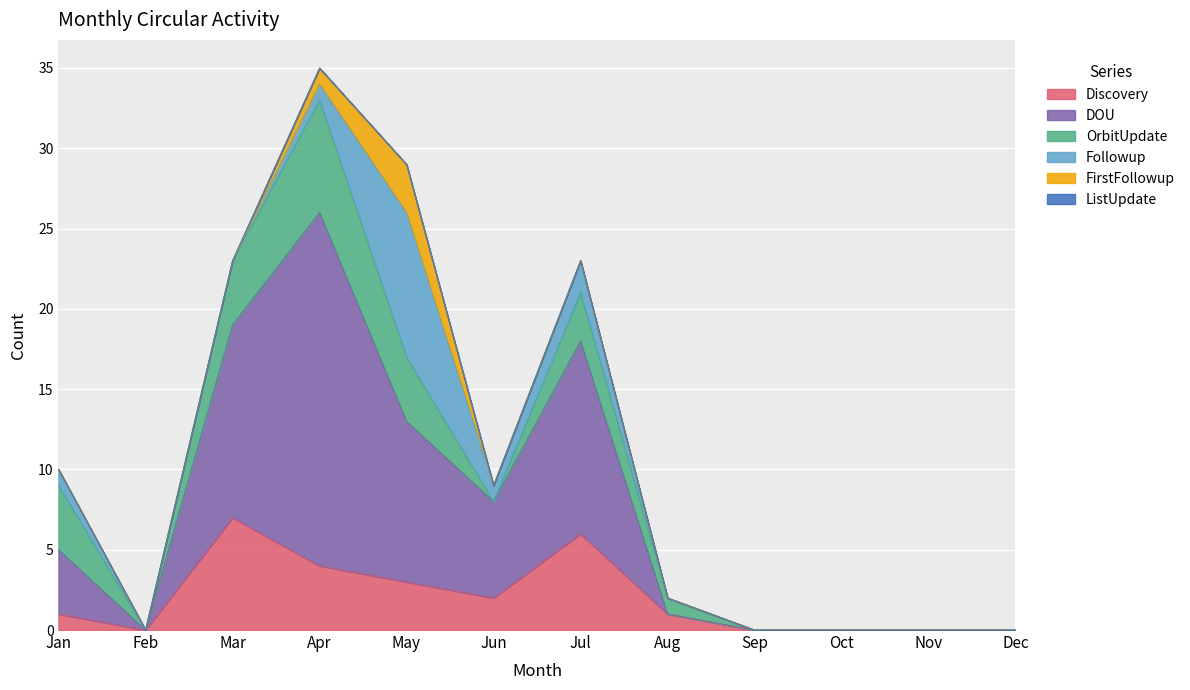

Count the FirstFollowup values in the range 0 to 1.

11